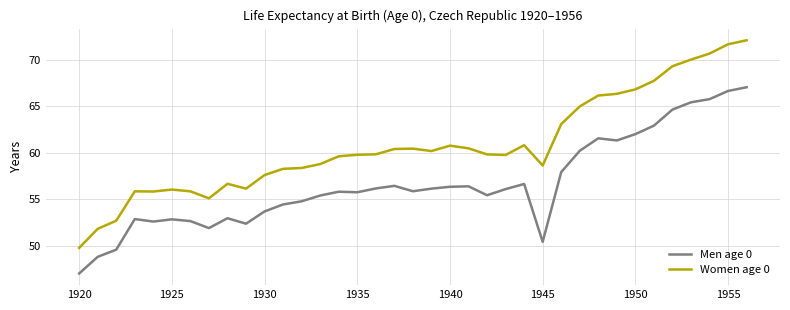

Which series has the largest range (max minus min)?

Women age 0